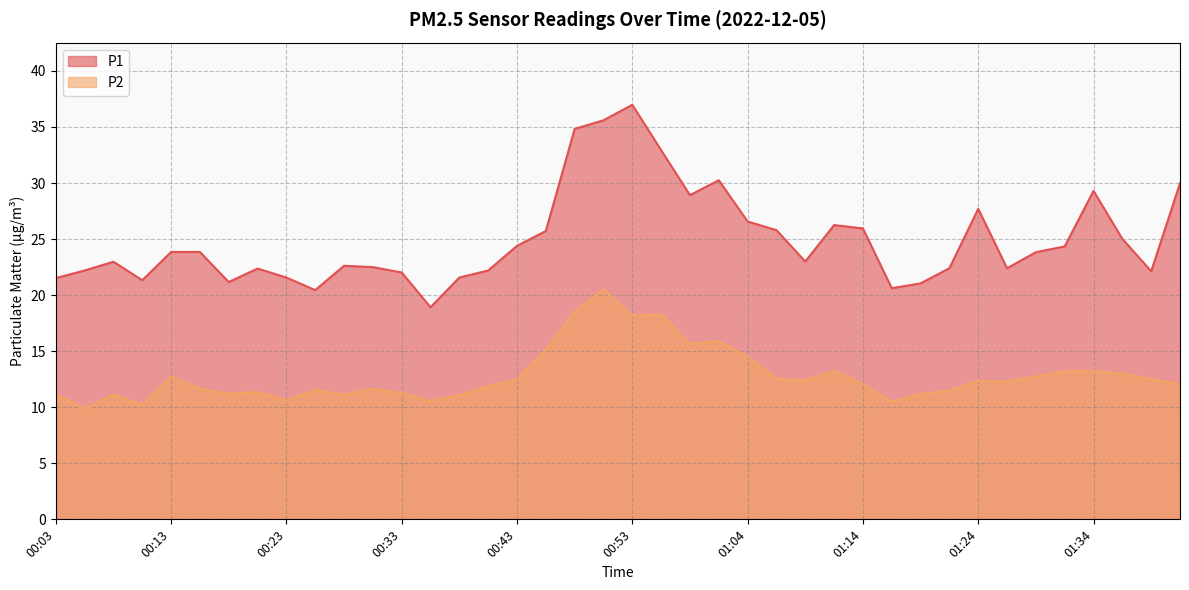

Where is the first local minimum for P1?

00:11